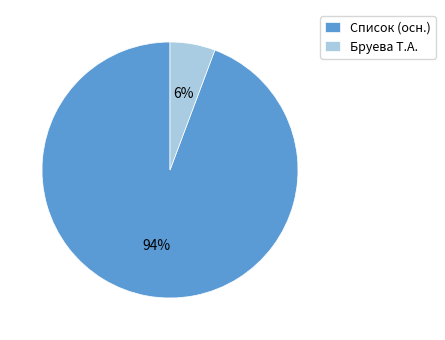

To the nearest percent, what percentage of the pie is Список (осн.)?

94%